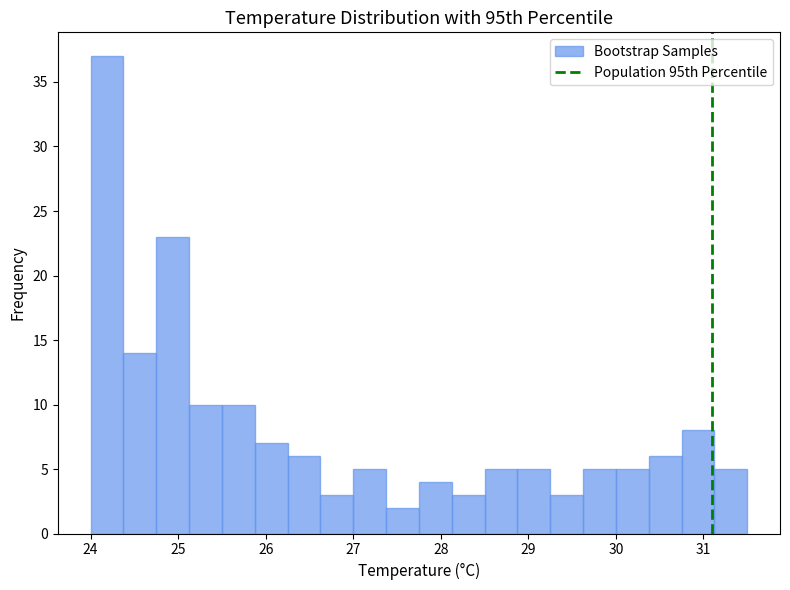

Read against the x-axis, roughly where is the centre of the tallest bar?

24.2